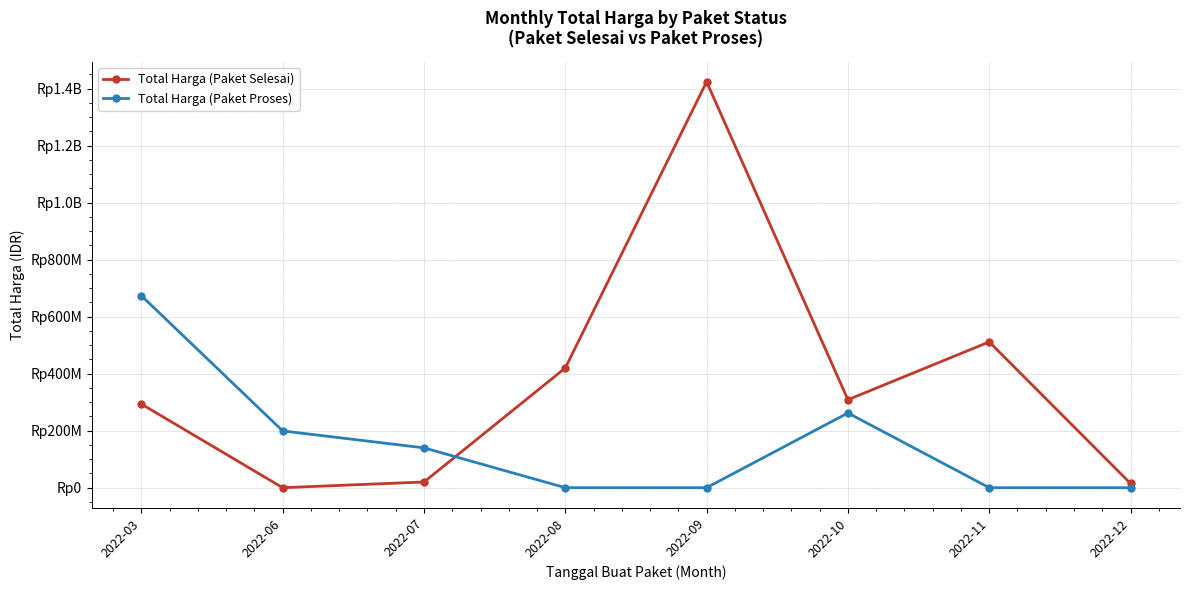

What are all the series names shown in the legend?

Total Harga (Paket Selesai), Total Harga (Paket Proses)